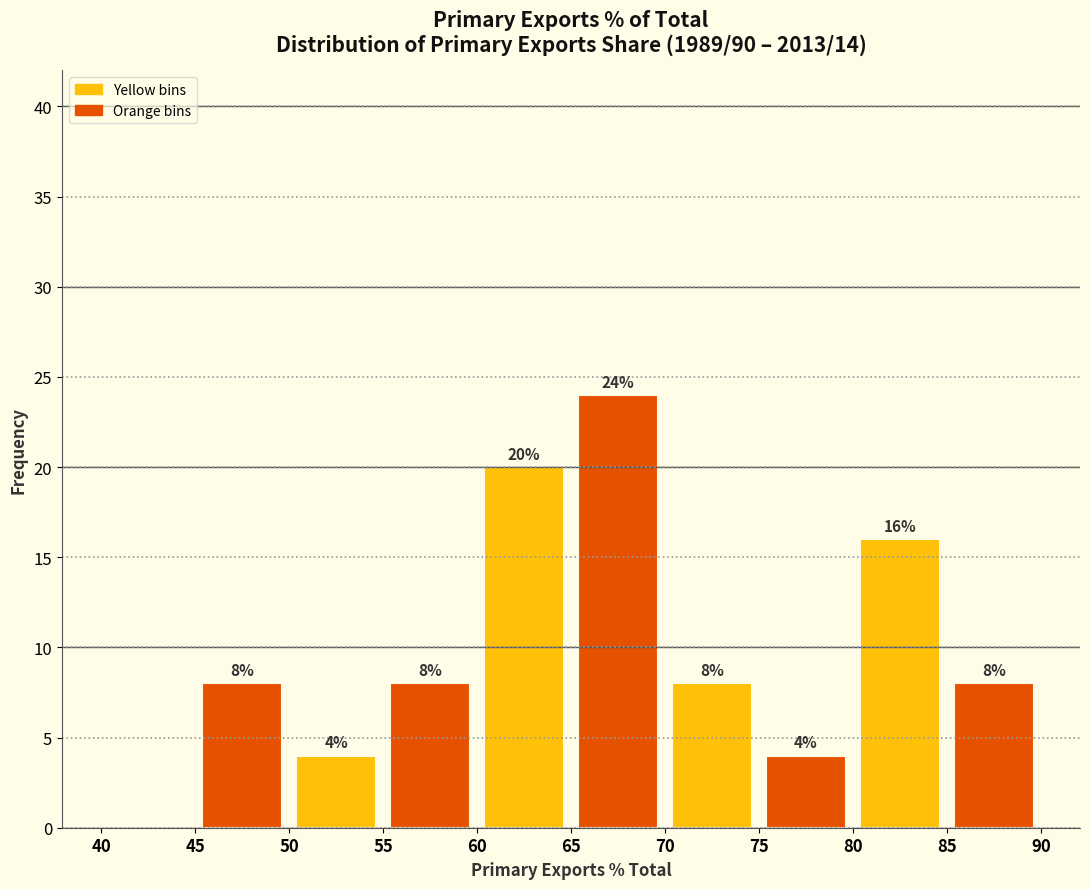

Which range on the x-axis has the tallest bar?

65 to 70